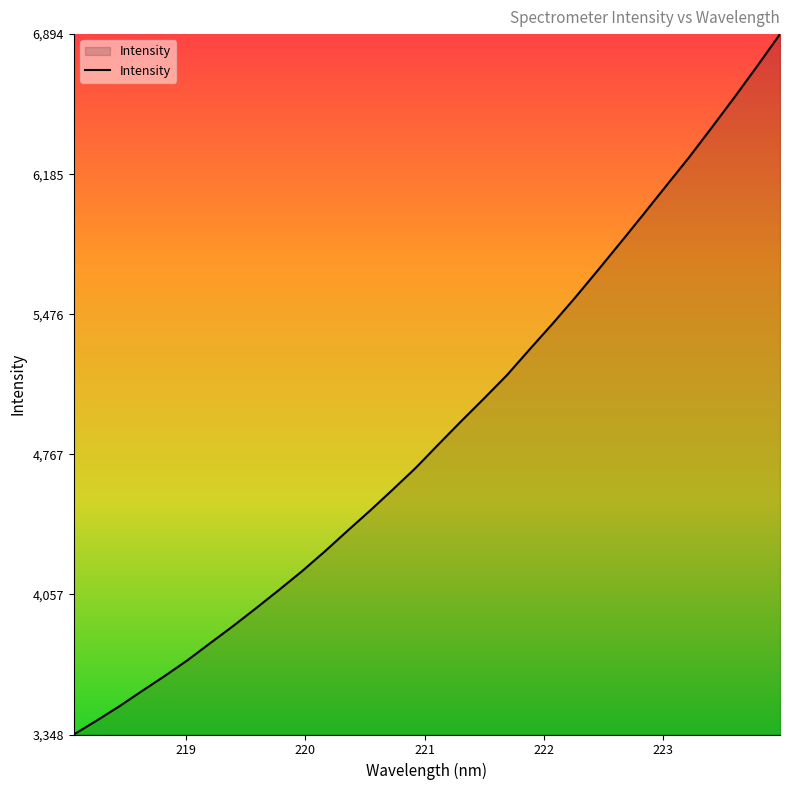

What is the greatest value displayed?

6894.9